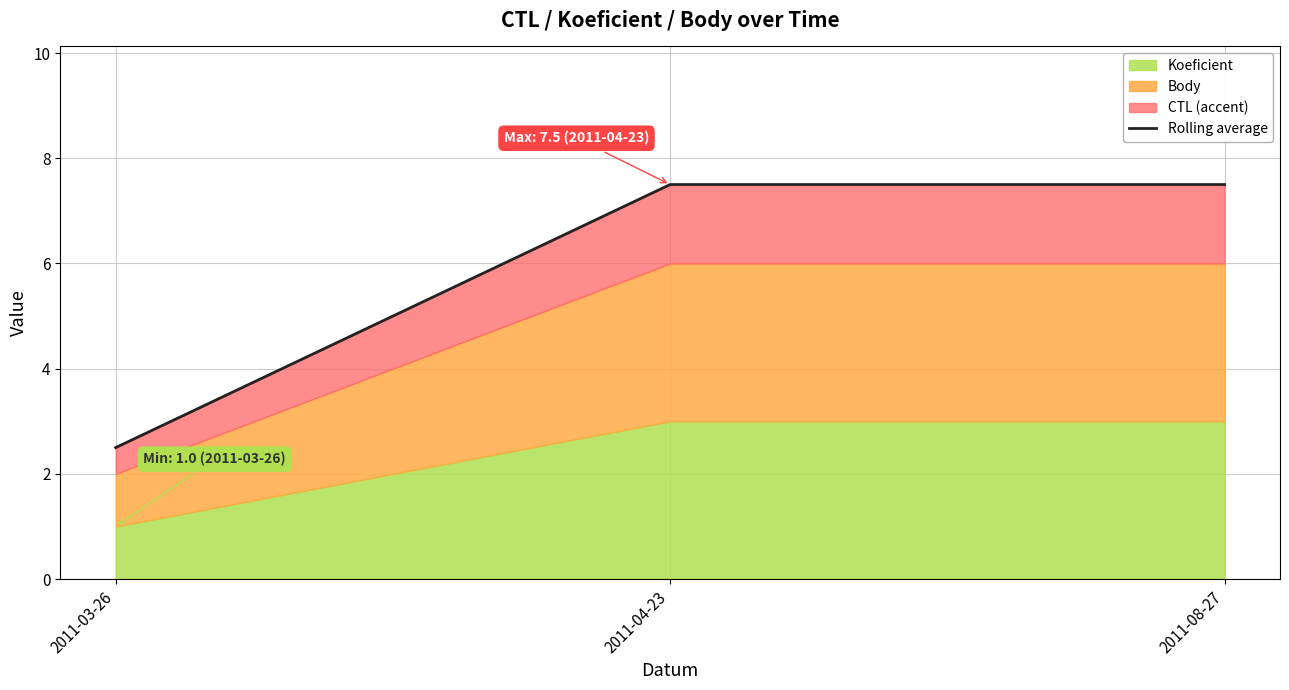

What is the difference between the second highest and minimum values?

5.0